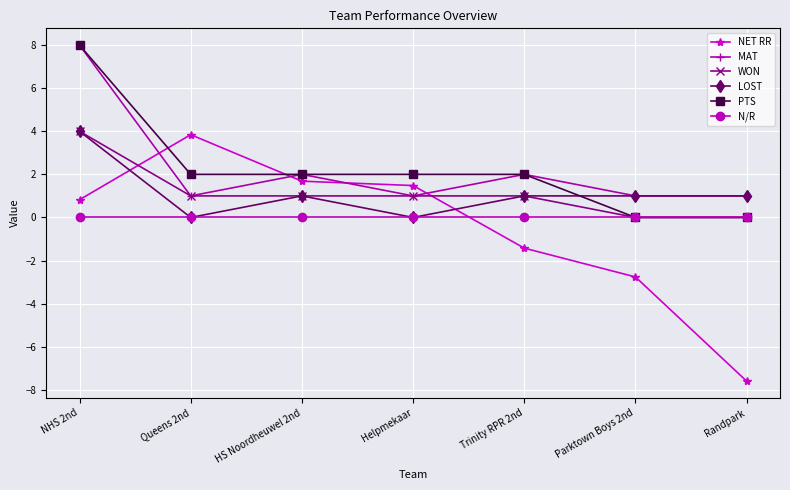

In MAT, how many points are higher than both neighbors (excluding endpoints)?

2